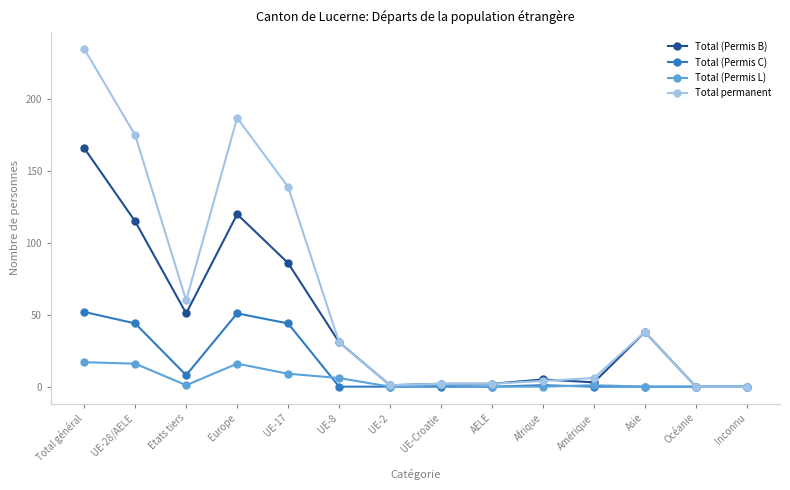

What is the label of the 1st point from the right?

Inconnu